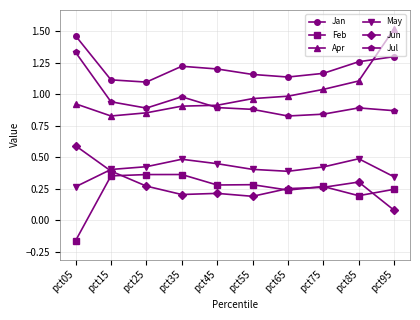

The value of May at pct25 is 0.4. True or false?

True